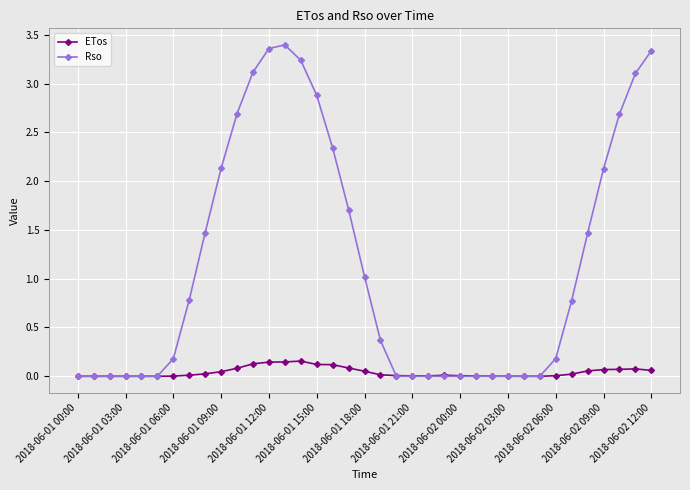

List the series in order of their peak value, lowest first.

ETos, Rso